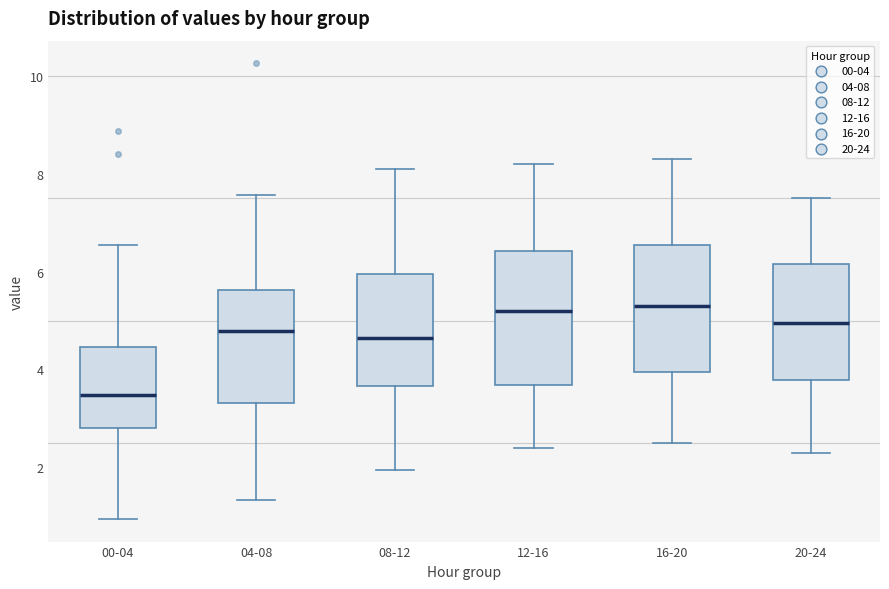

Where is the lower edge of the box for 12-16 on the y-axis? The values are not printed on the chart, so give them approximately, as read against the axis.

3.6